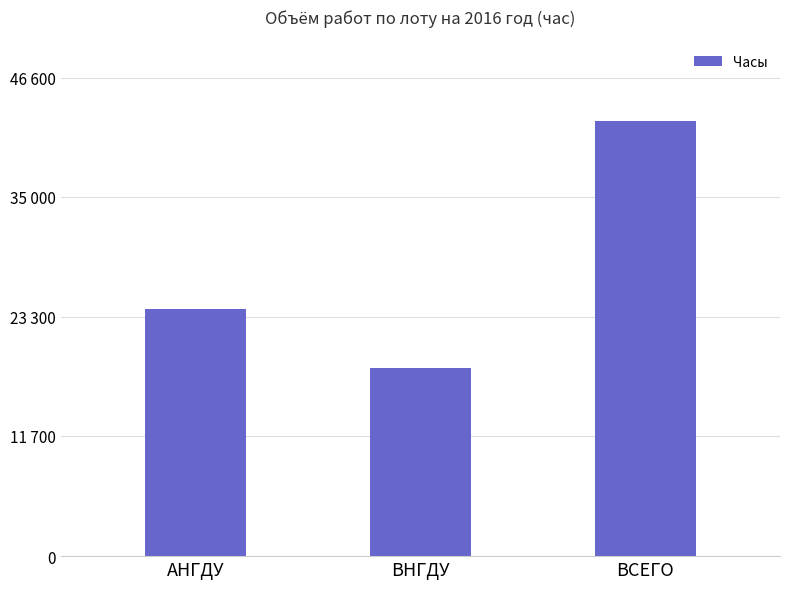

What is the label of the 2nd bar from the left?

ВНГДУ